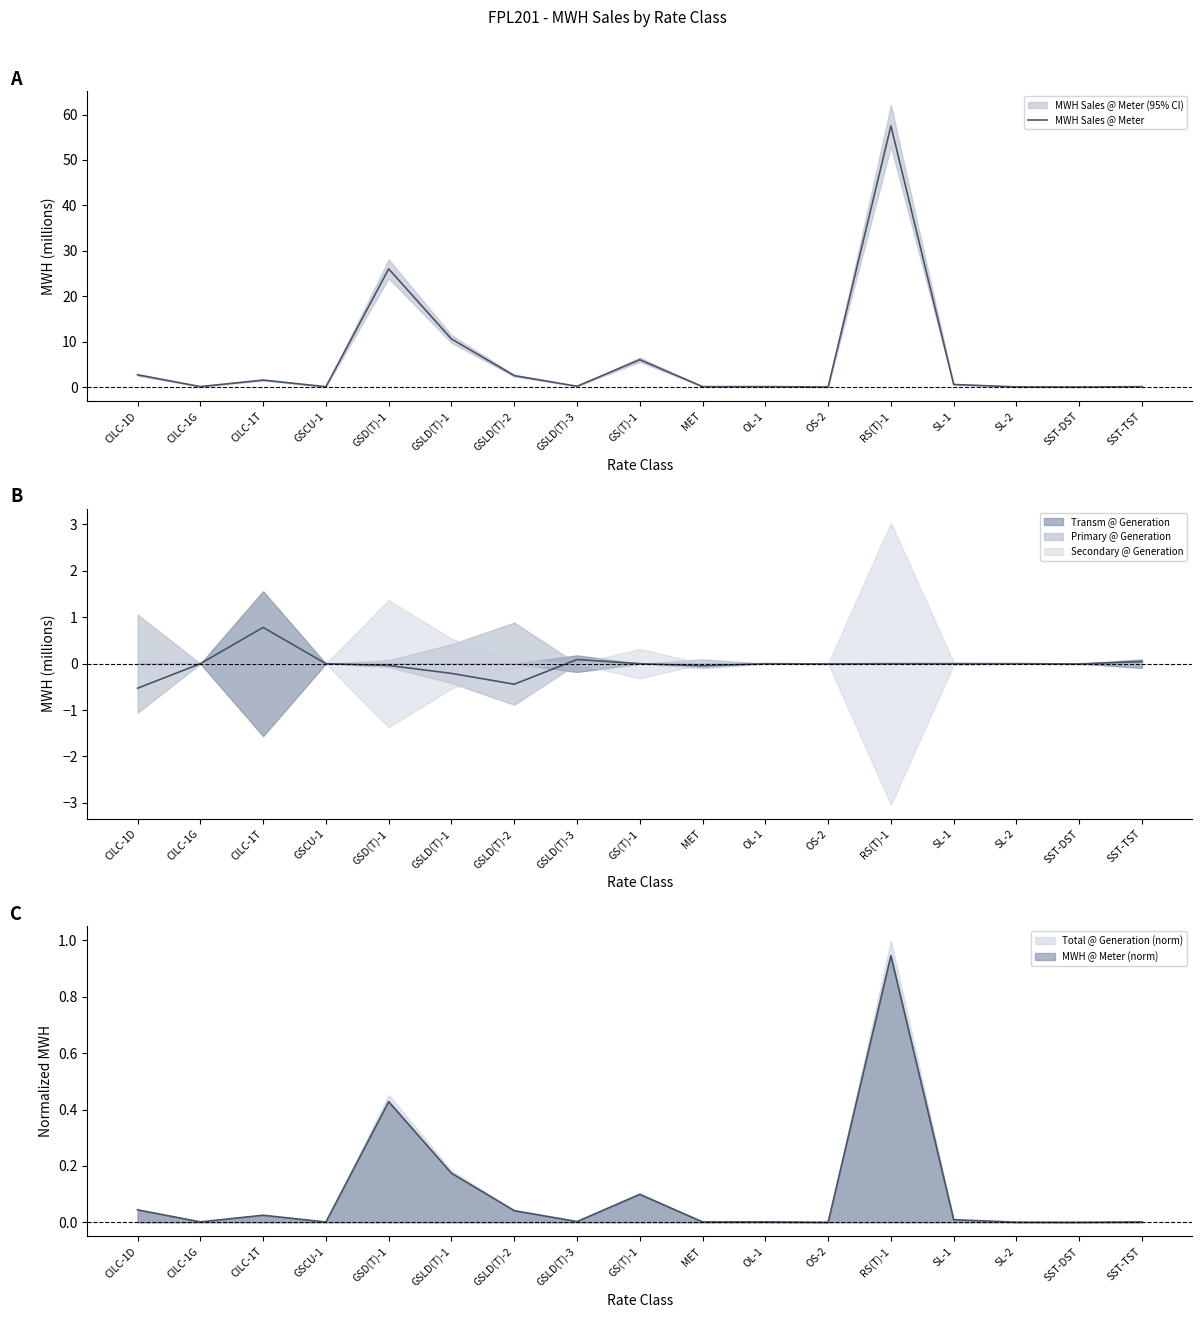

Does the chart display data point markers on the line(s)?

No